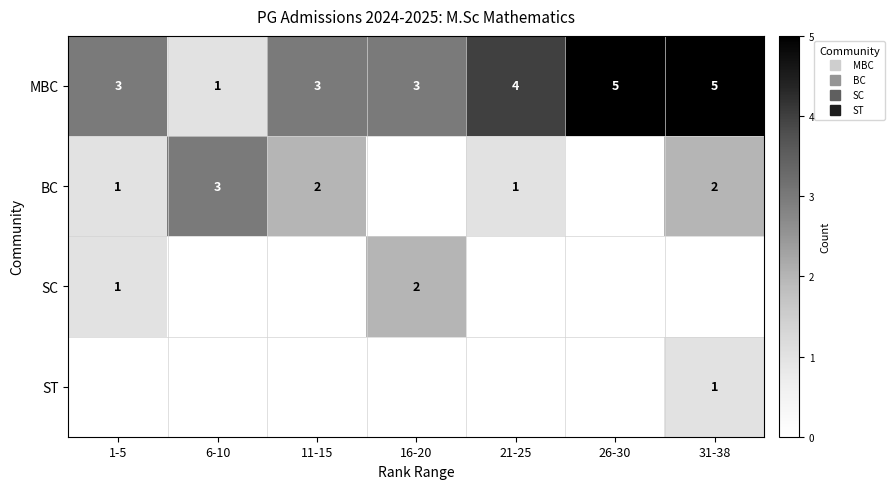

What is the difference between the second highest and minimum values in the MBC series?

4